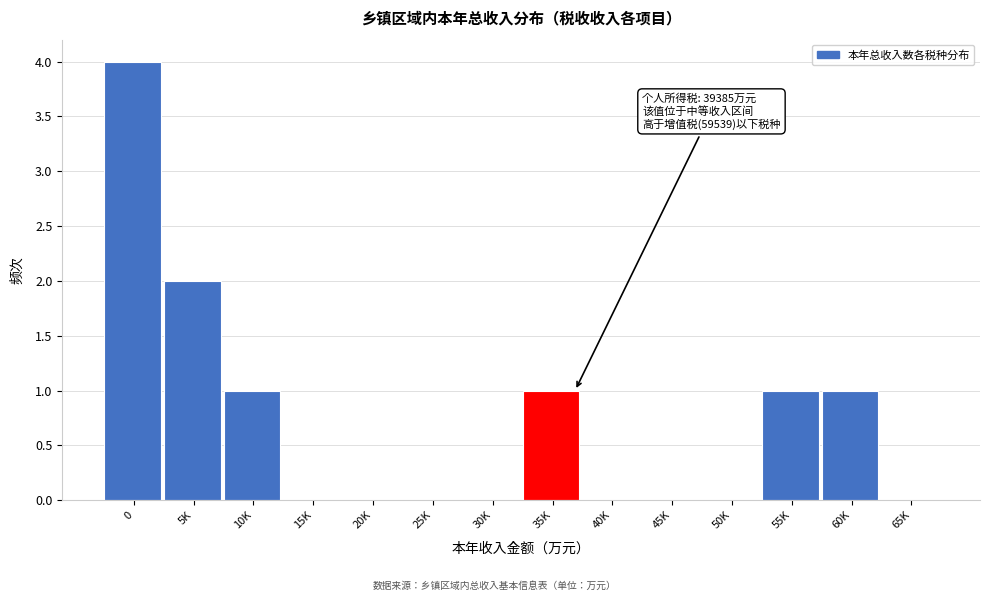

Reading left to right, extract all data points from this chart.

0=4	5K=2	10K=1	15K=0	20K=0	25K=0	30K=0	35K=1	40K=0	45K=0	50K=0	55K=1	60K=1	65K=0